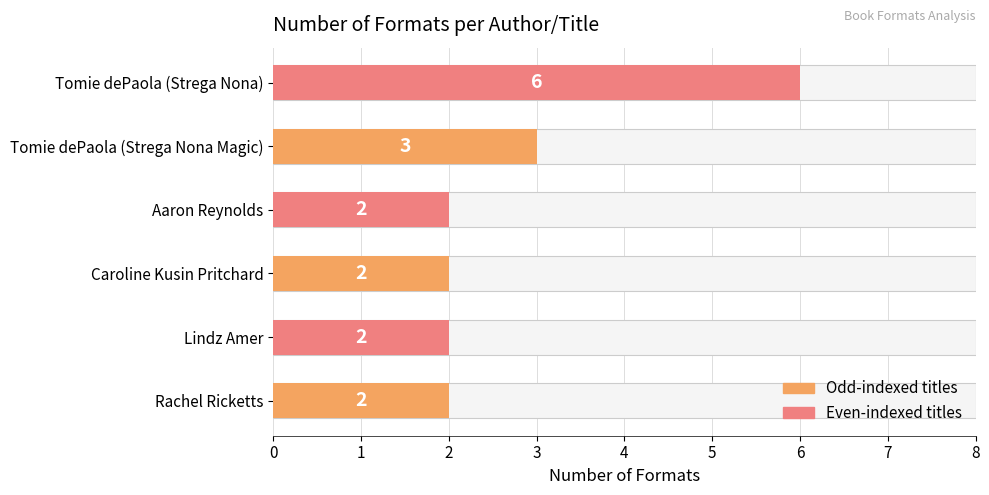

Approximately how many times larger is the value at Rachel Ricketts compared to Tomie dePaola (Strega Nona)?

0.3